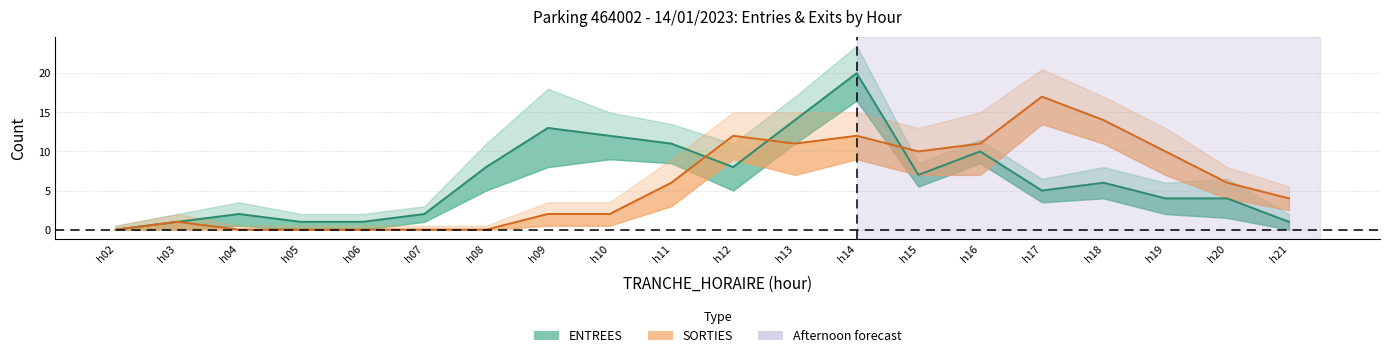

The value of SORTIES mid at h03 is 0. True or false?

False